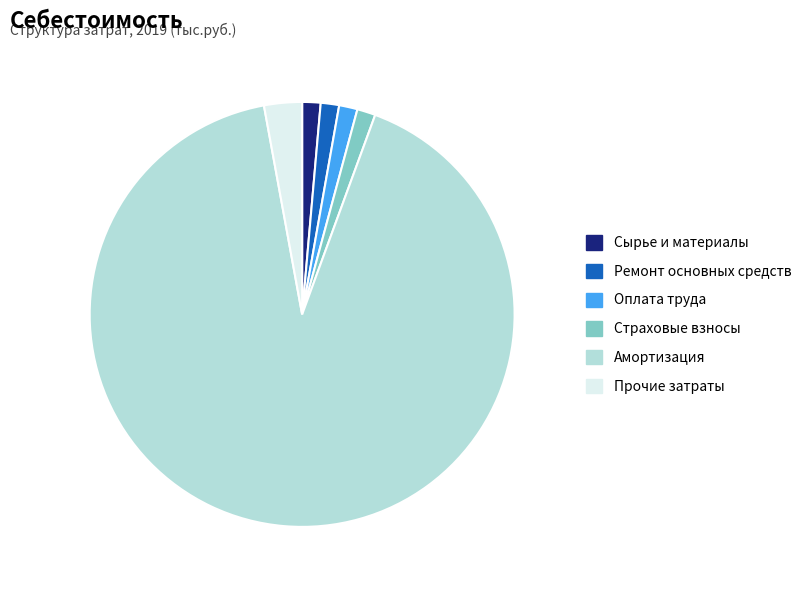

The Сырье и материалы slice represents 1% of the pie. True or false?

True